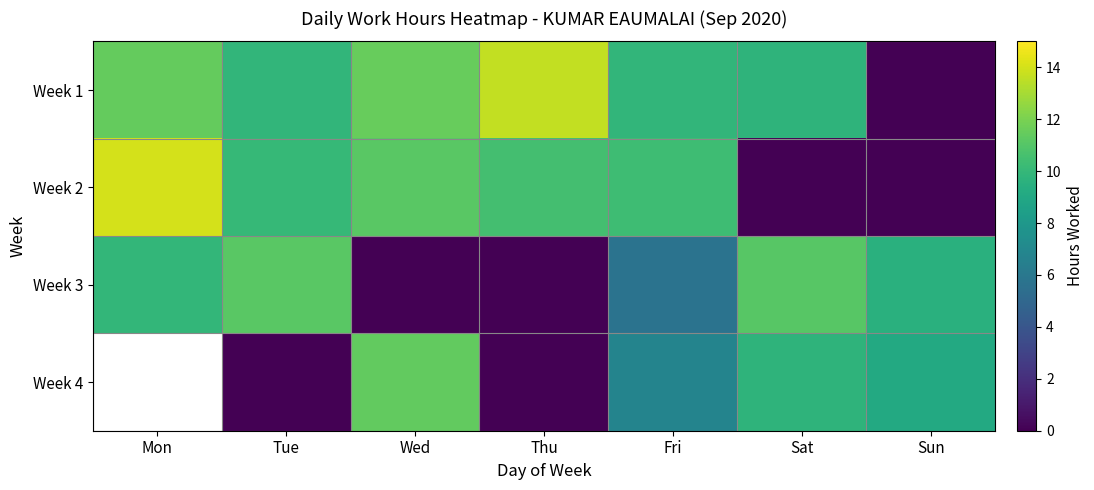

How many series are shown in this chart?

4